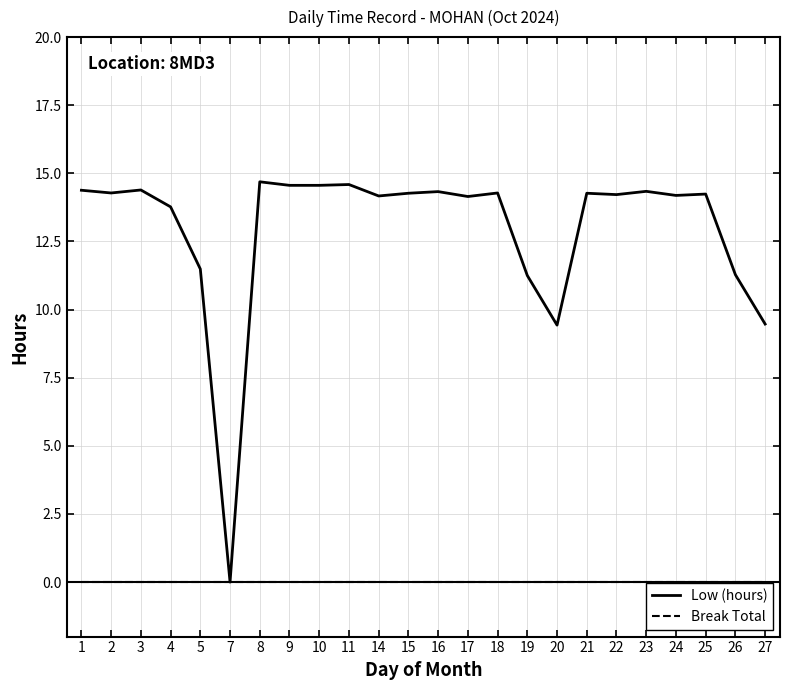

True or false: Low (hours) has more than 0 points higher than both neighbors.

True